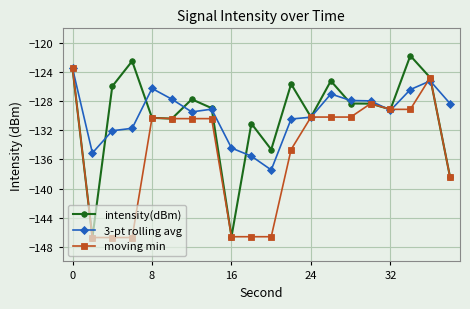

What is the smallest value displayed?

-146.7